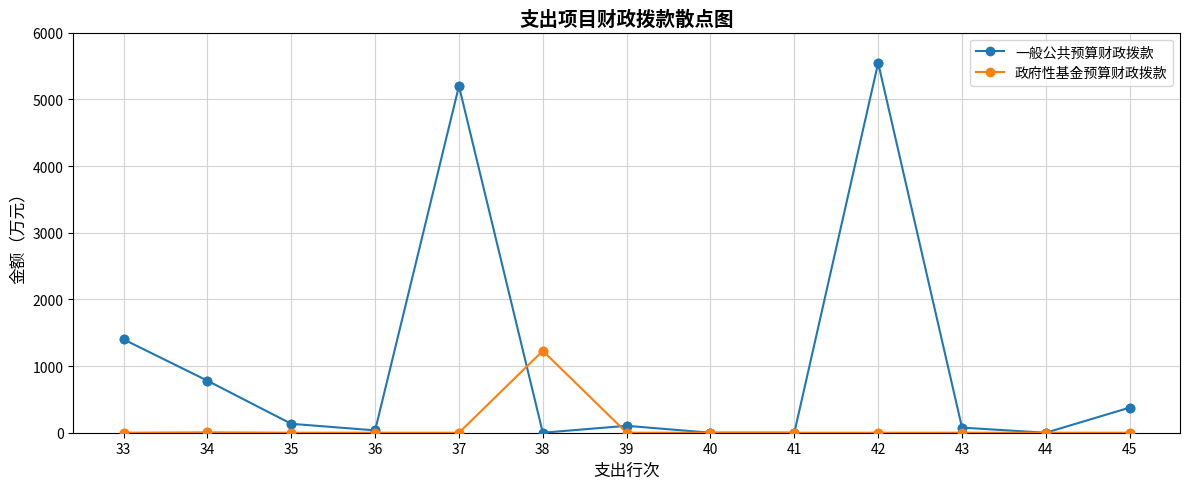

What are all the series names shown in the legend?

一般公共预算财政拨款, 政府性基金预算财政拨款